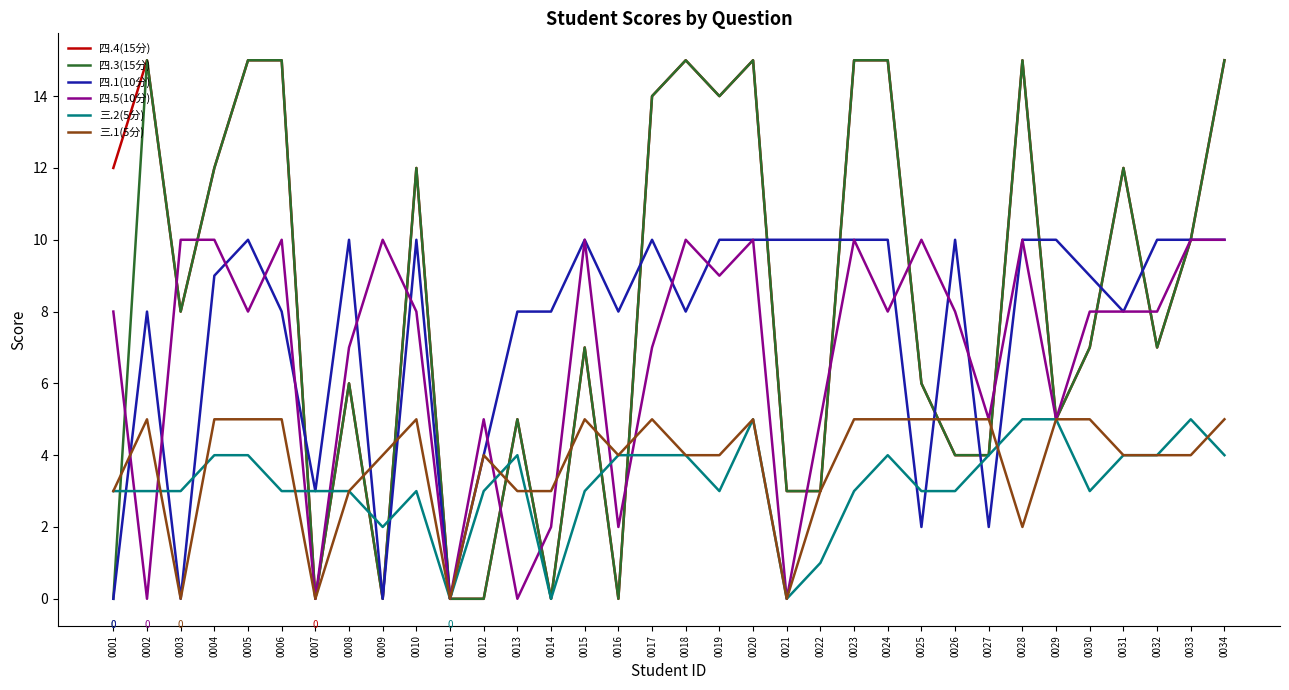

Between 0001 and 0018, which series saw the biggest shift?

四.3(15分)